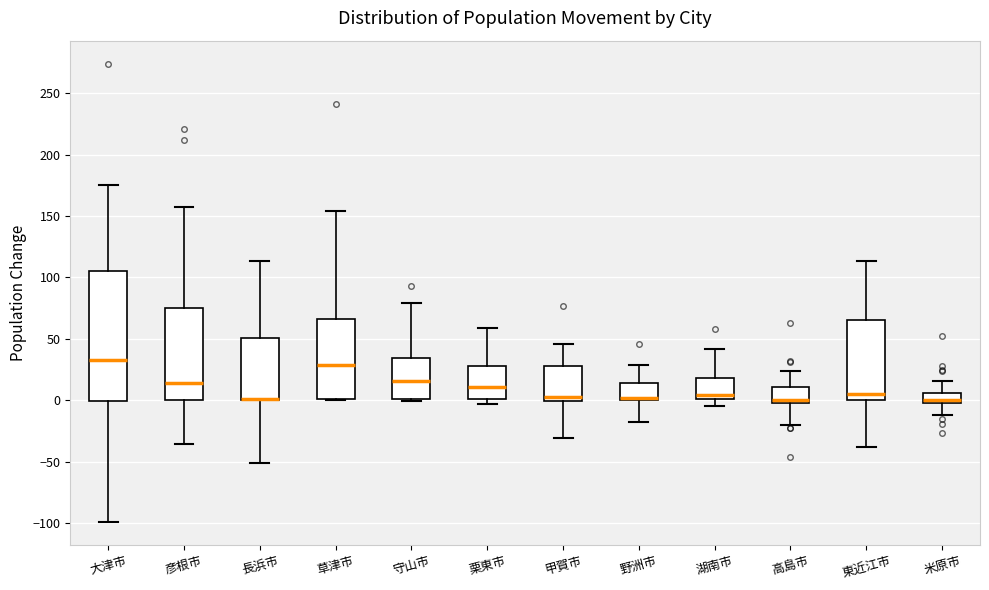

Where is the upper edge of the box for 高島市 on the y-axis? The values are not printed on the chart, so give them approximately, as read against the axis.

10